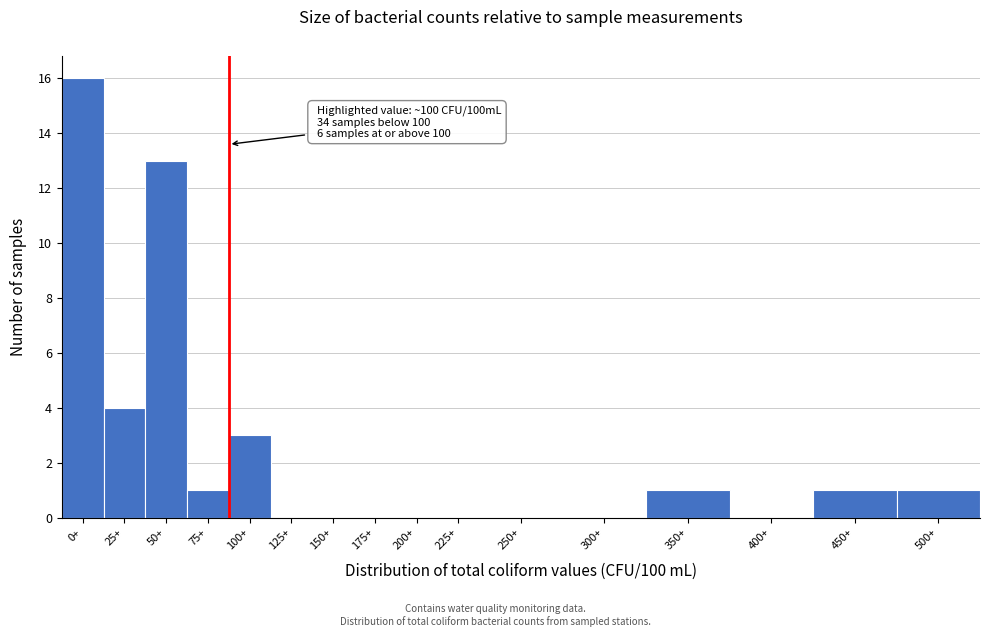

Reading left to right, extract all data points from this chart.

0+=16	25+=4	50+=13	75+=1	100+=3	125+=0	150+=0	175+=0	200+=0	225+=0	250+=0	300+=0	350+=1	400+=0	450+=1	500+=1